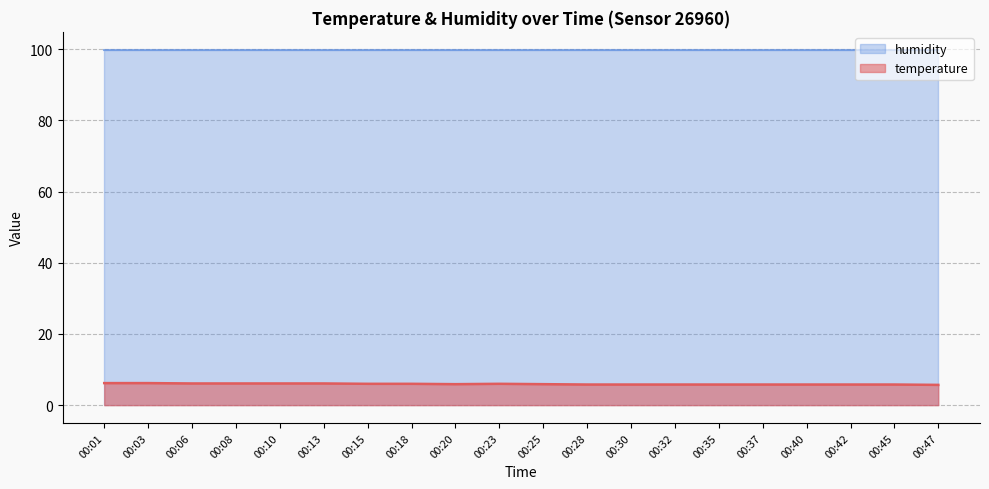

How many lines are shown in the chart?

2